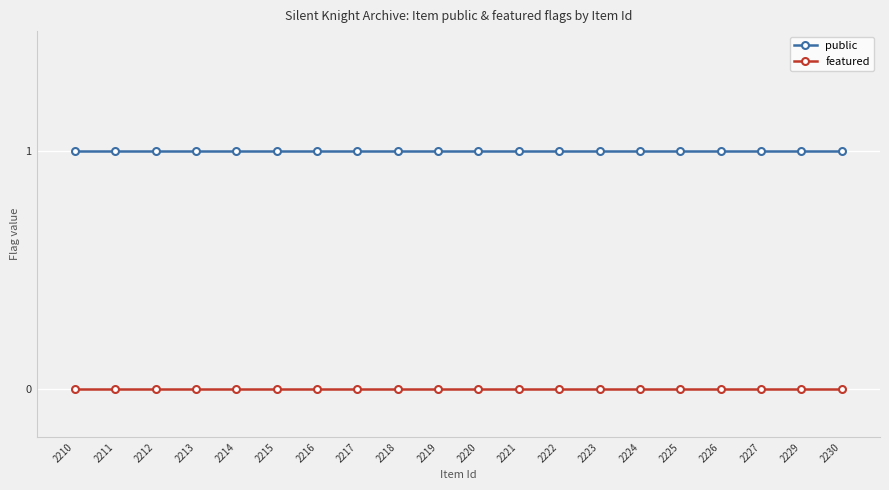

What is the spread (max minus min) of values at 2214?

1